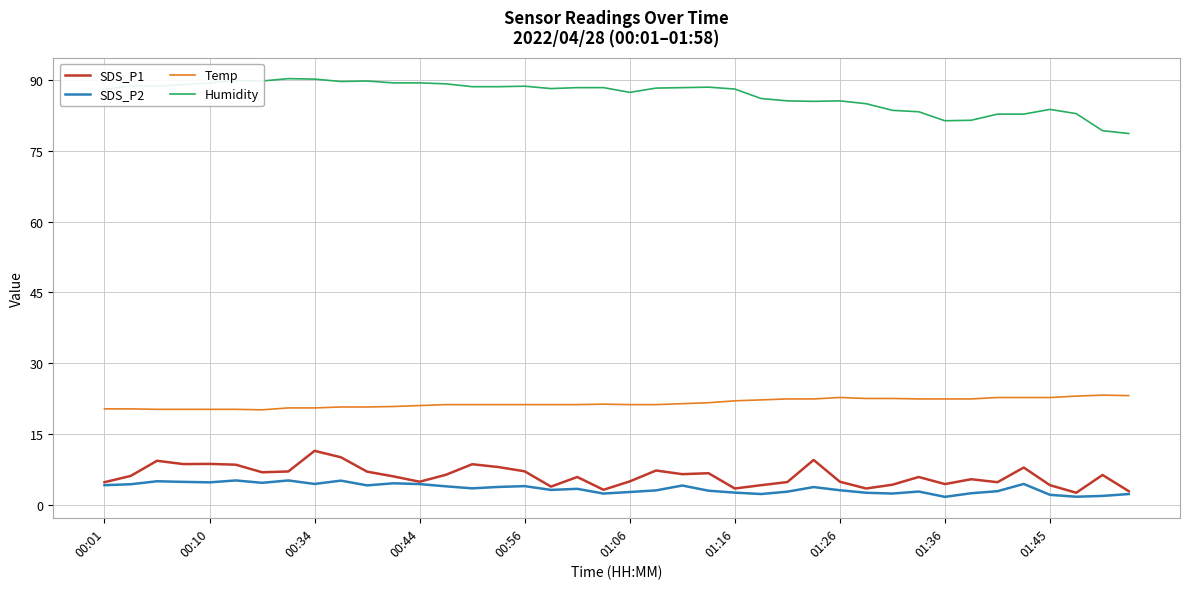

List the series in order of their peak value, highest first.

Humidity, Temp, SDS_P1, SDS_P2